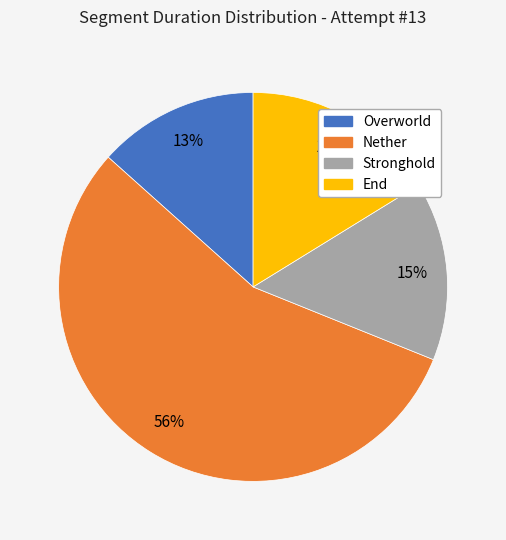

What is the ratio of the value at Overworld to the value at Nether?

0.2